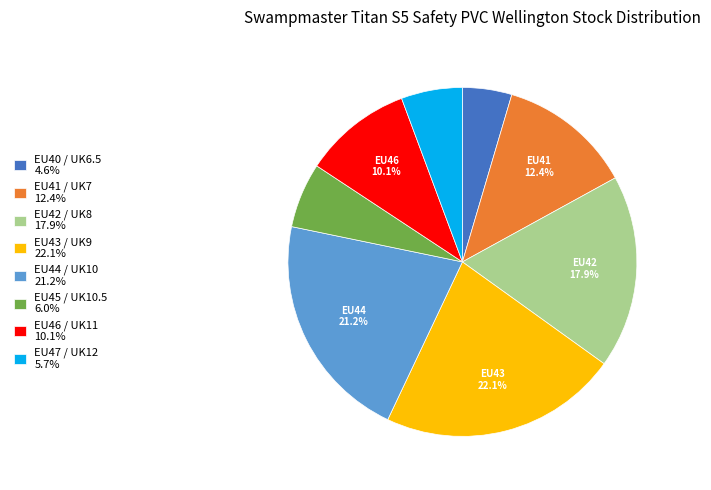

Is there any slice that represents more than half of the pie?

No